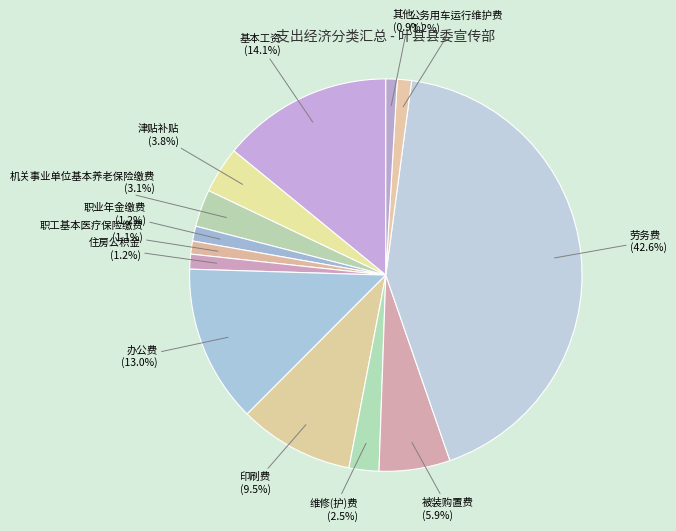

To the nearest percent, what percentage of the pie is 住房公积金?

1%